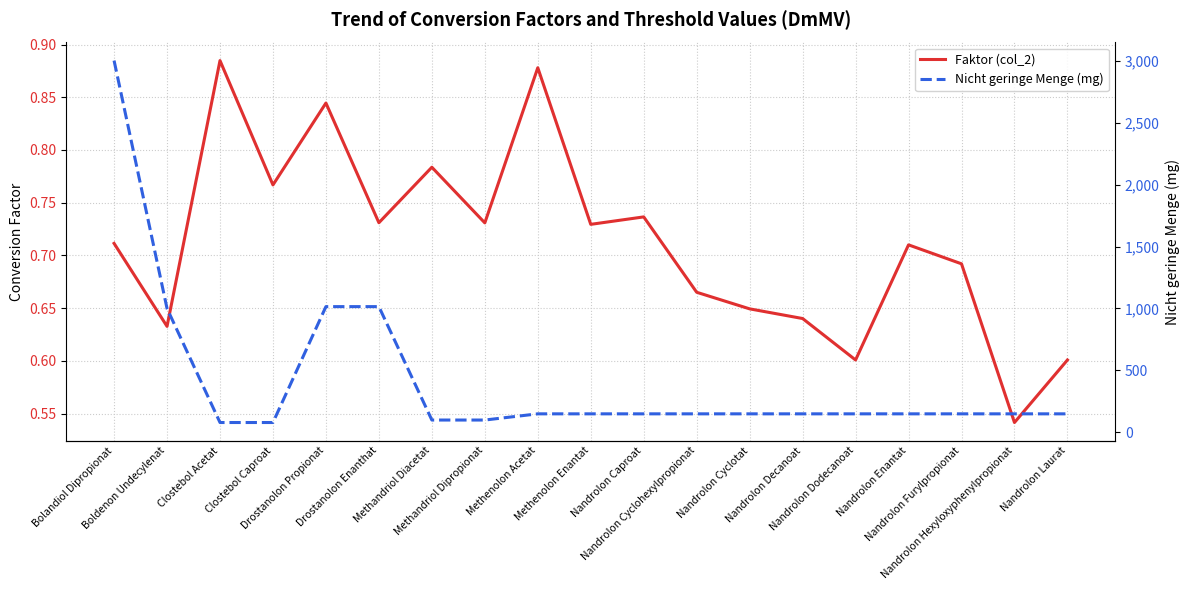

True or false: Nicht geringe Menge (mg) and Faktor (col_2) cross at least once.

False